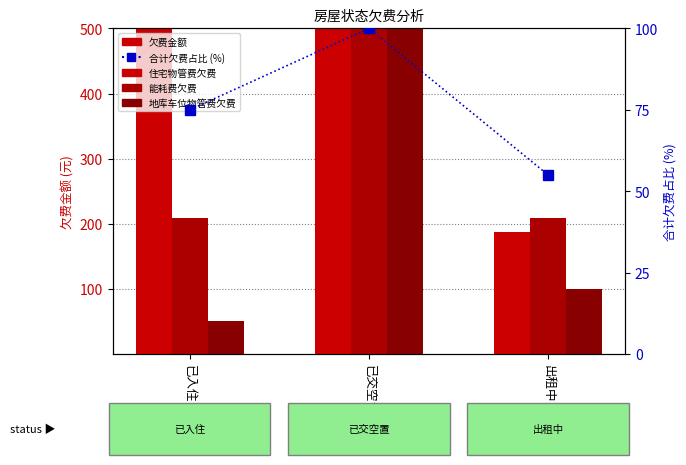

Reading left to right, extract all data points from this chart.

住宅物管费欠费: 已入住=1125.9	已交空置=3377.7	出租中=187.7
能耗费欠费: 已入住=208.2	已交空置=692.8	出租中=208.2
地库车位物管费欠费: 已入住=50.0	已交空置=900.0	出租中=100.0
合计欠费占比: 已入住=75.0	已交空置=100.0	出租中=55.0